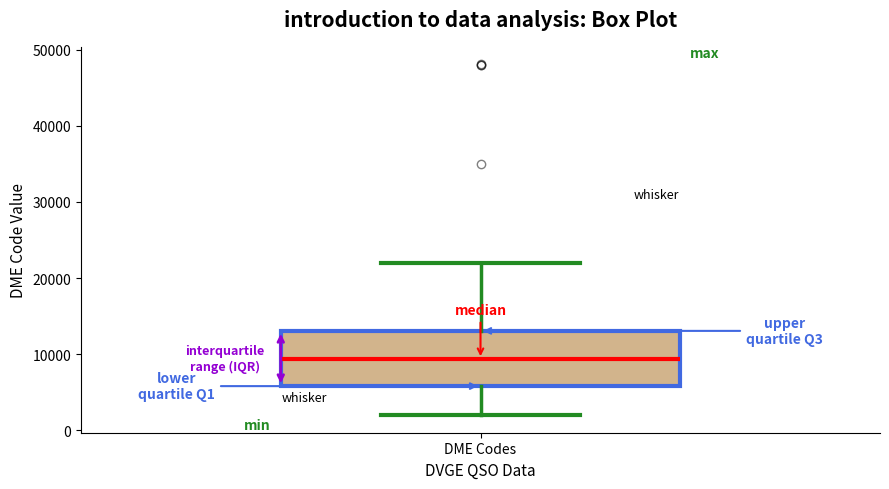

Where is the lower edge of the box for DME Codes on the y-axis? The values are not printed on the chart, so give them approximately, as read against the axis.

6000